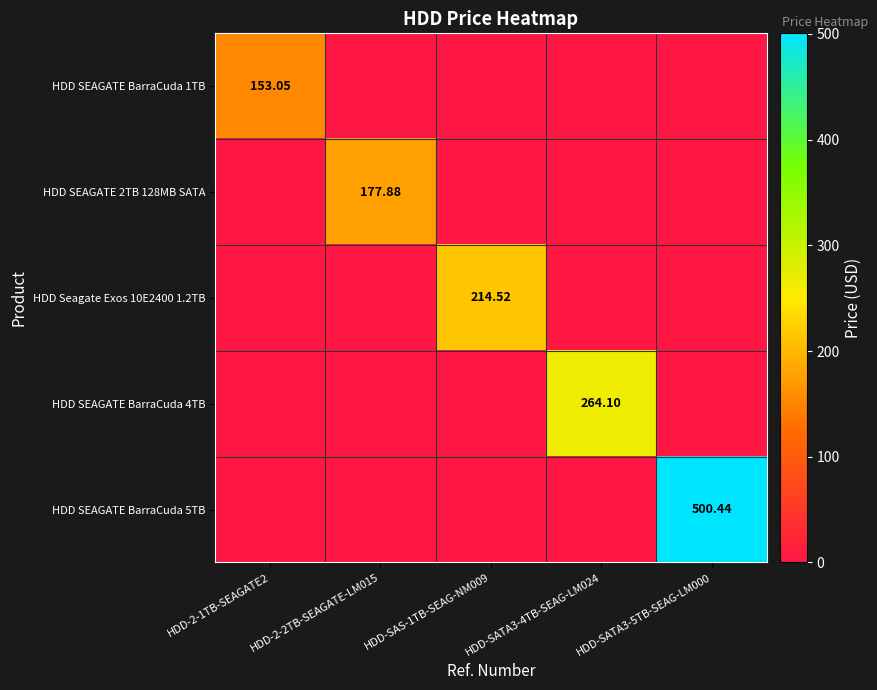

The HDD Seagate Exos 10E2400 1.2TB series shows 0.0 at HDD-SATA3-4TB-SEAG-LM024. True or false?

True